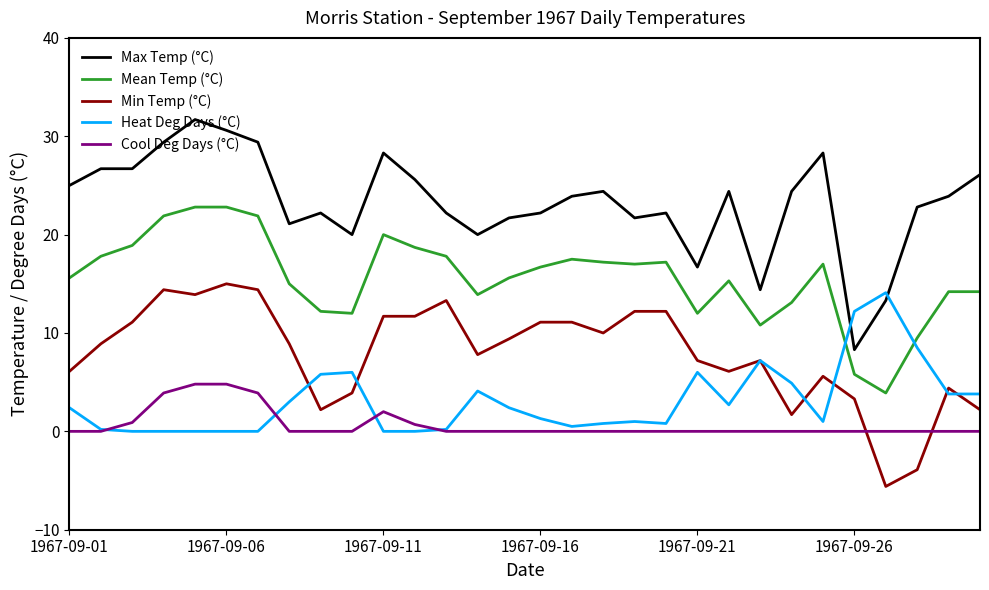

What is the greatest value displayed?

31.7